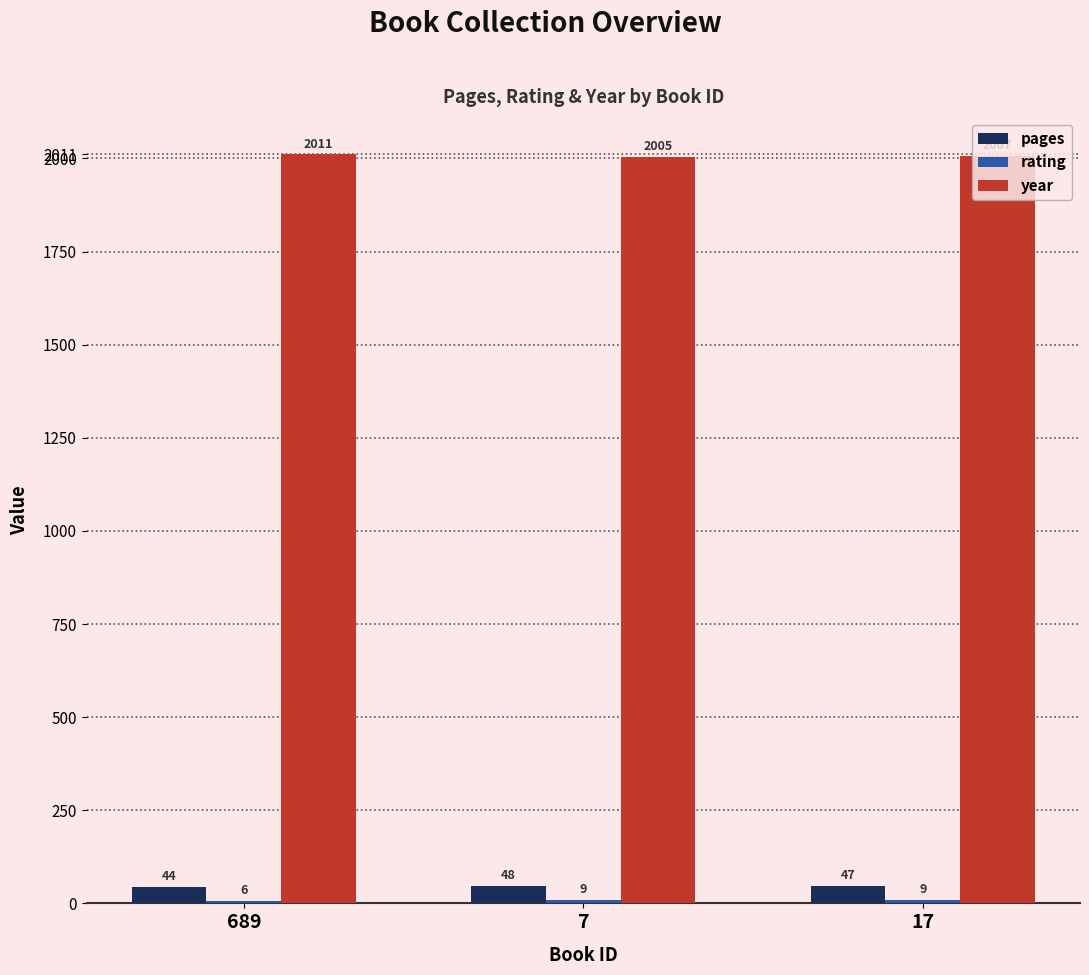

At which label does year first exceed 2007?

689